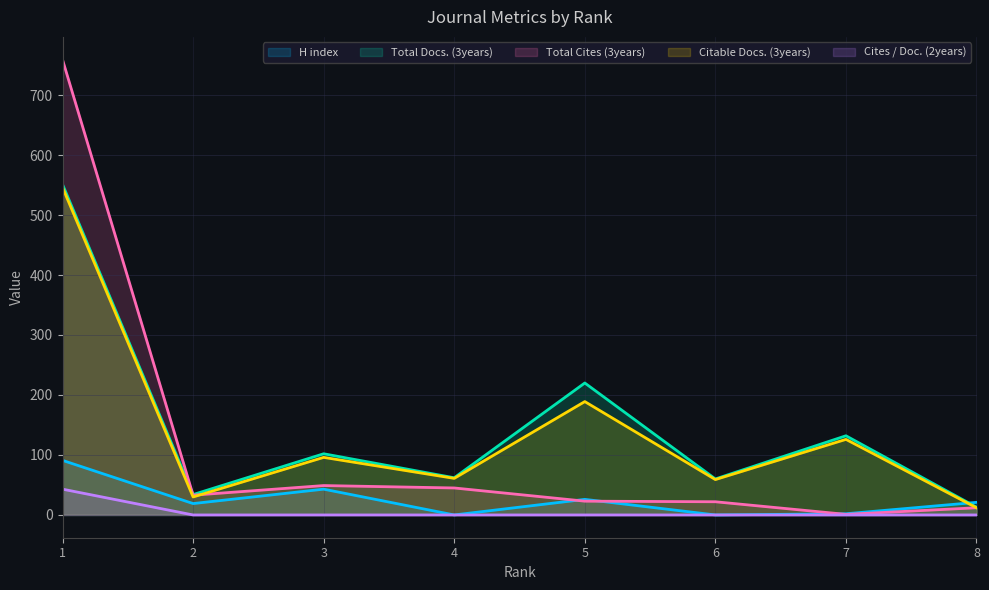

At which category is the sum across all series the highest?

1